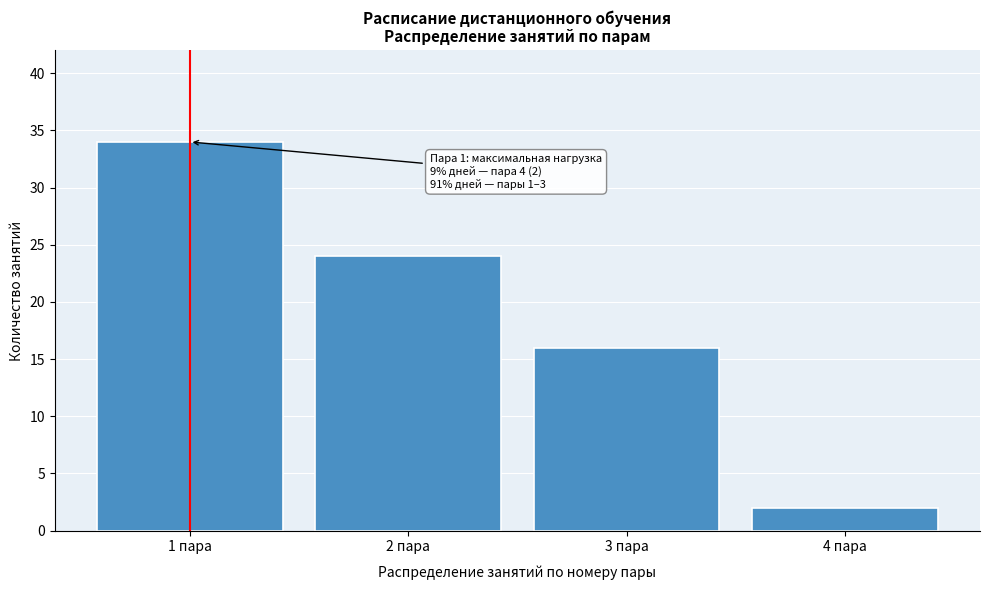

Reading left to right, what are all the values shown in this chart?

34	24	16	2